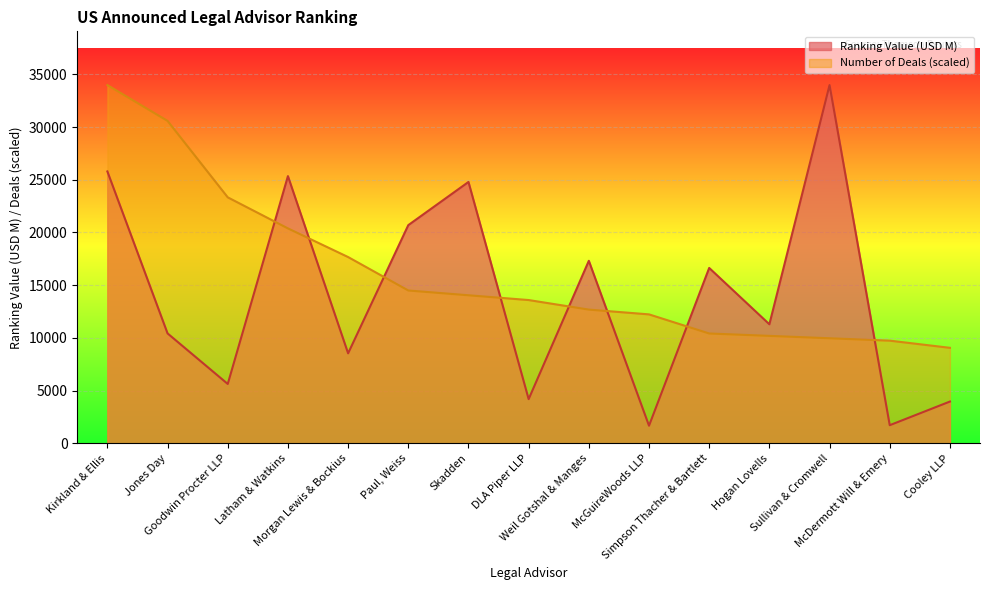

The Number of Deals series shows 4997.8 at Morgan Lewis & Bockius. True or false?

False